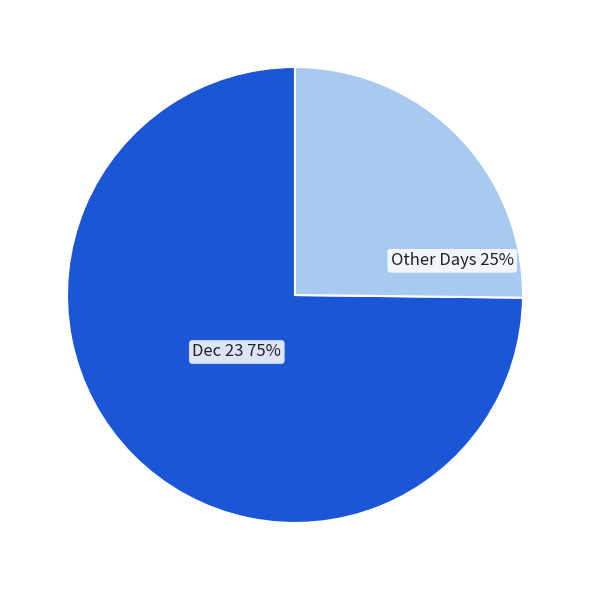

To the nearest percent, what is the difference between the largest and smallest slice percentages?

50%